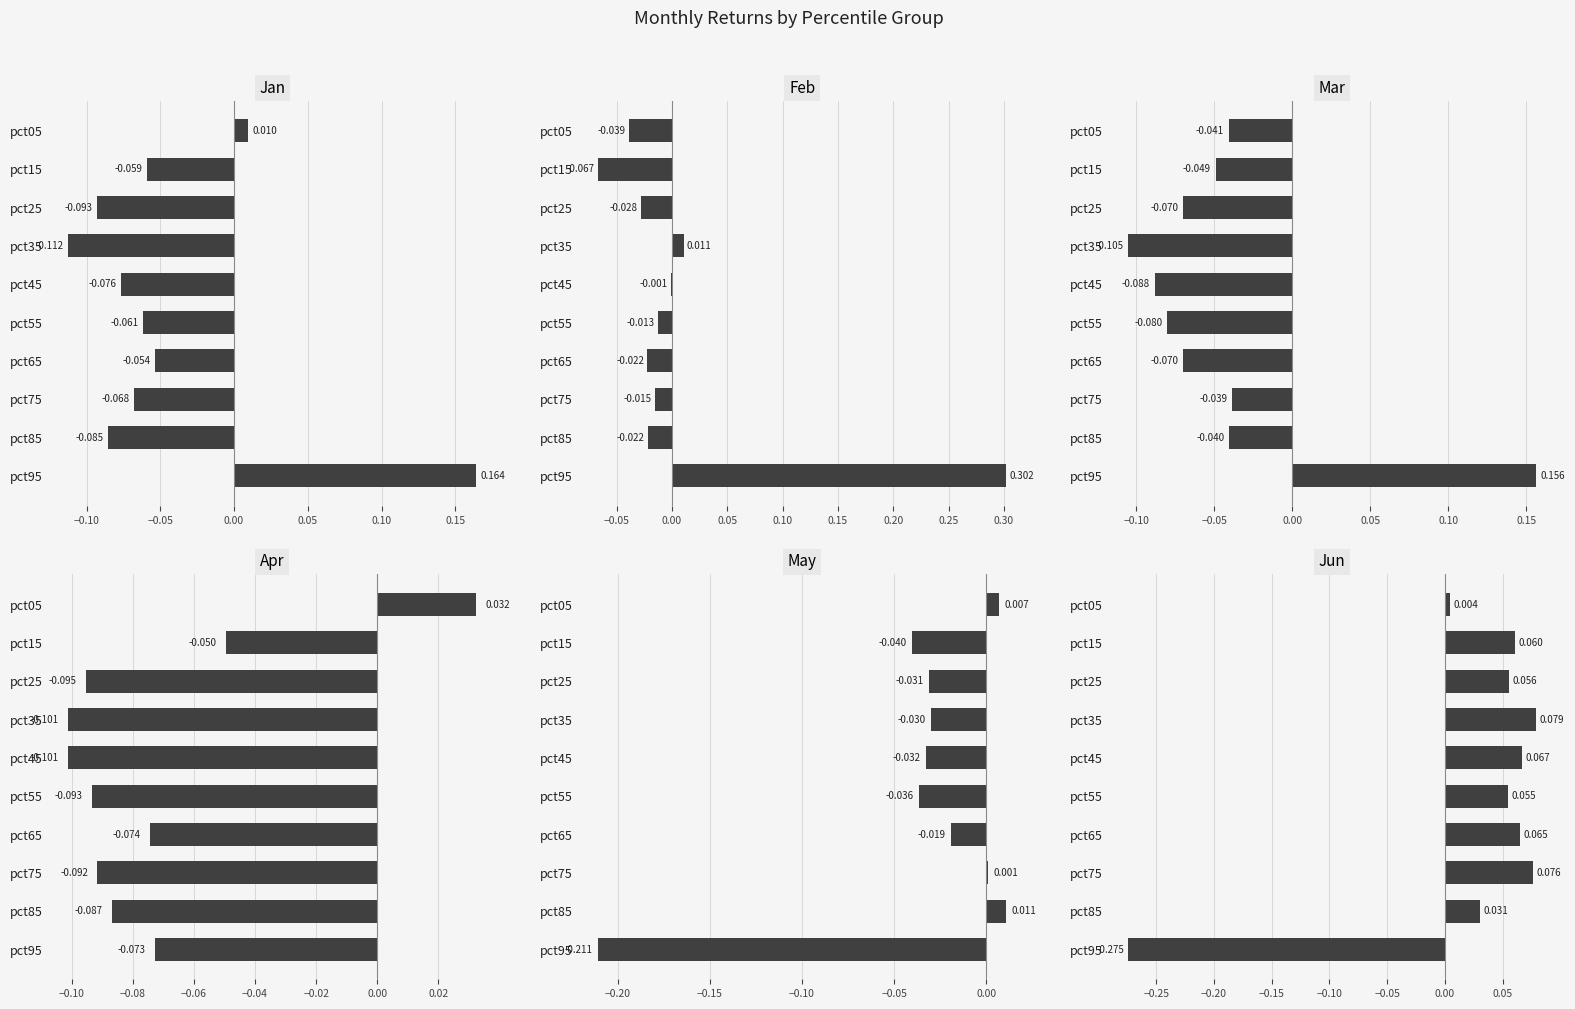

The Feb series shows -0.0 at pct05. True or false?

True